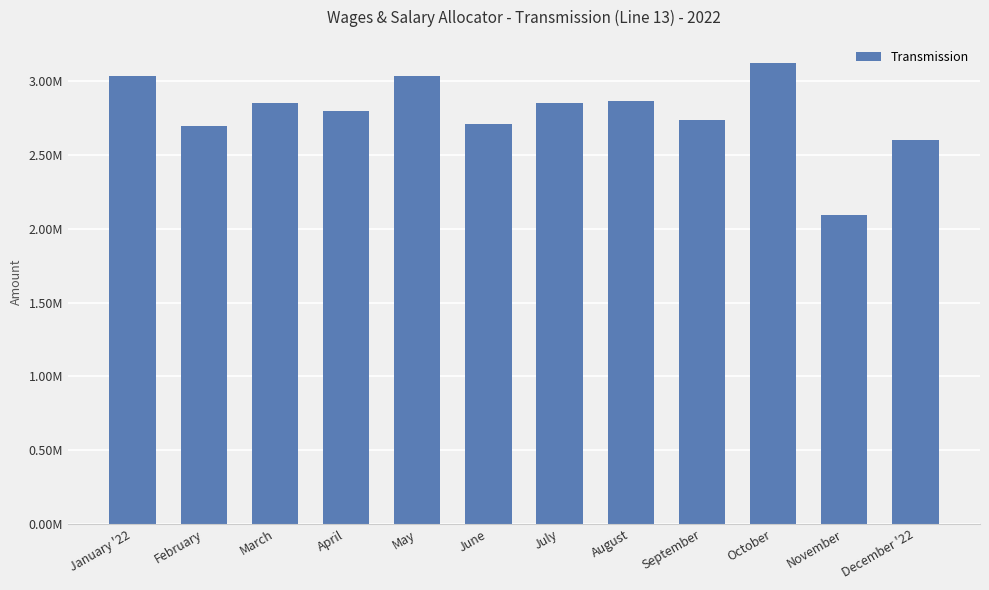

Does the chart contain any negative values?

No